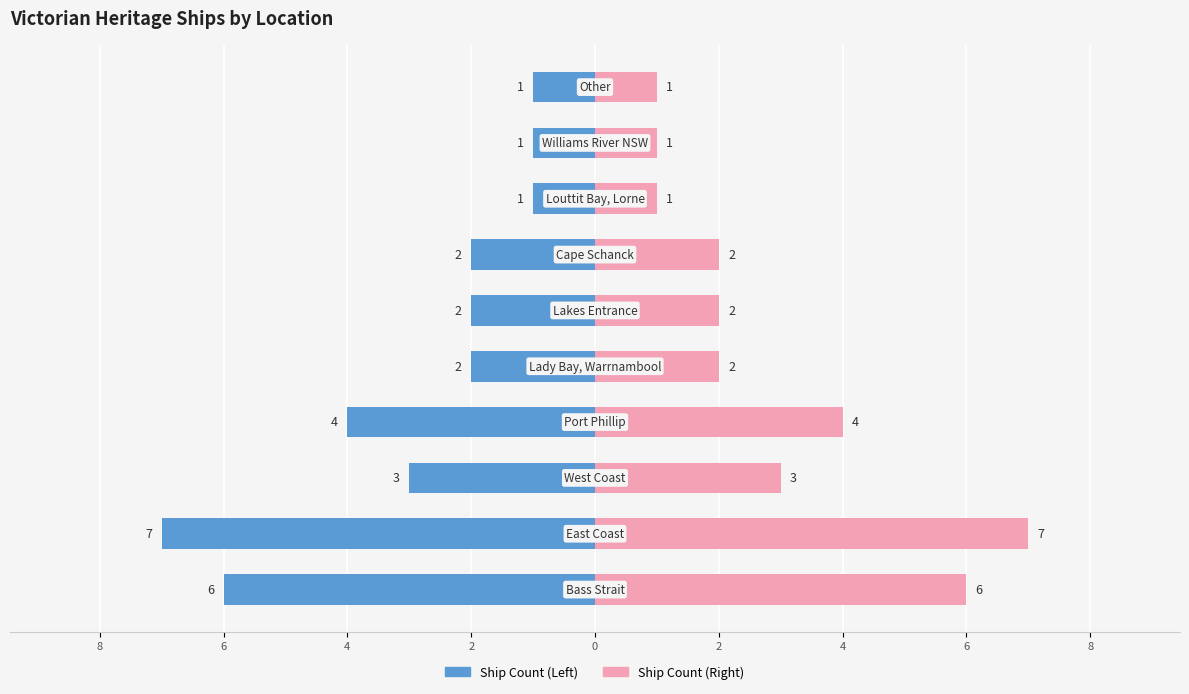

True or false: Ship Count (A) has a value of -3 at 0.

False